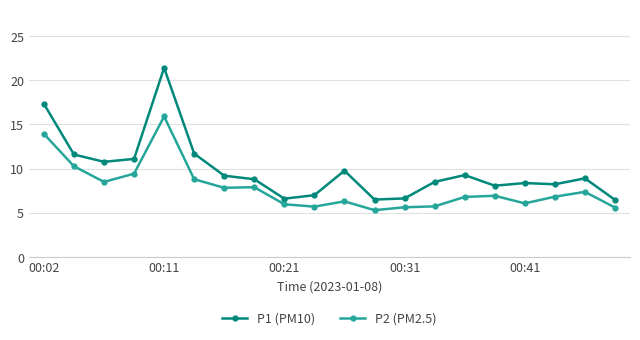

What is the difference between the maximum and minimum values in the P2 (PM2.5) series?

10.6